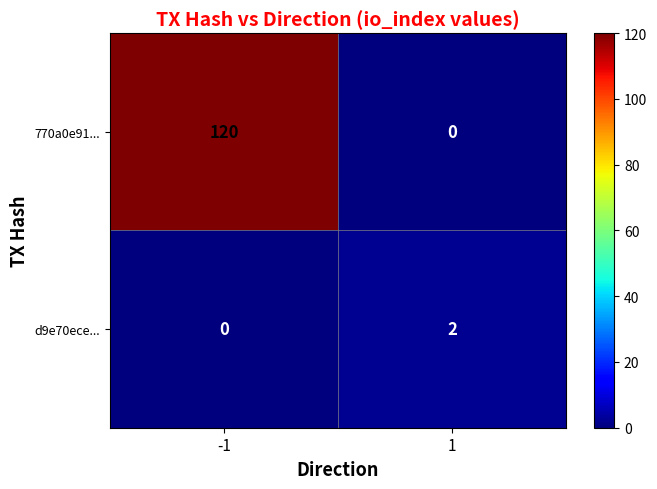

Reading right to left, list all the values displayed in this chart.

770a0e91...: 1=0	-1=120
d9e70ece...: 1=2	-1=0